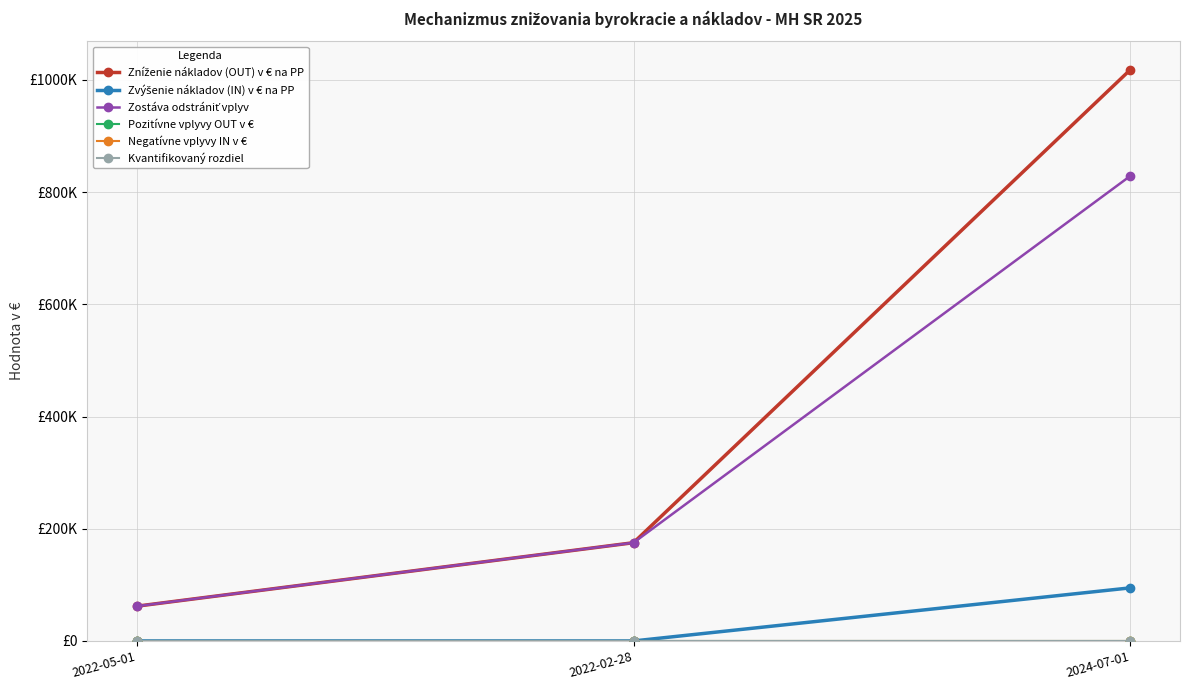

At which label does Zostáva odstrániť vplyv first exceed 175113?

2024-07-01